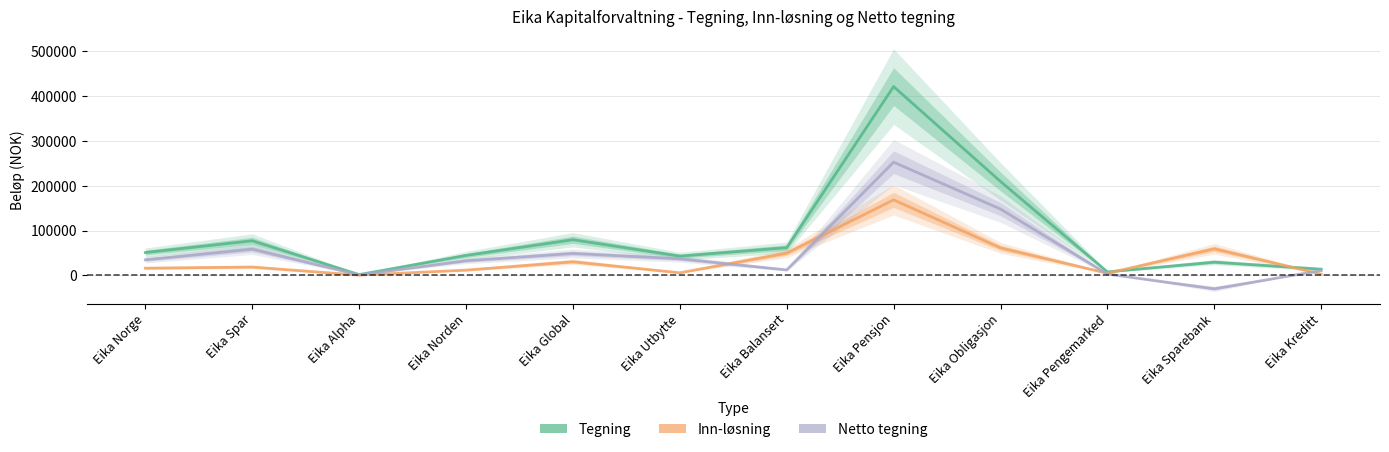

After their last crossing, which series has the higher values: Netto tegning or Inn-løsning?

Netto tegning